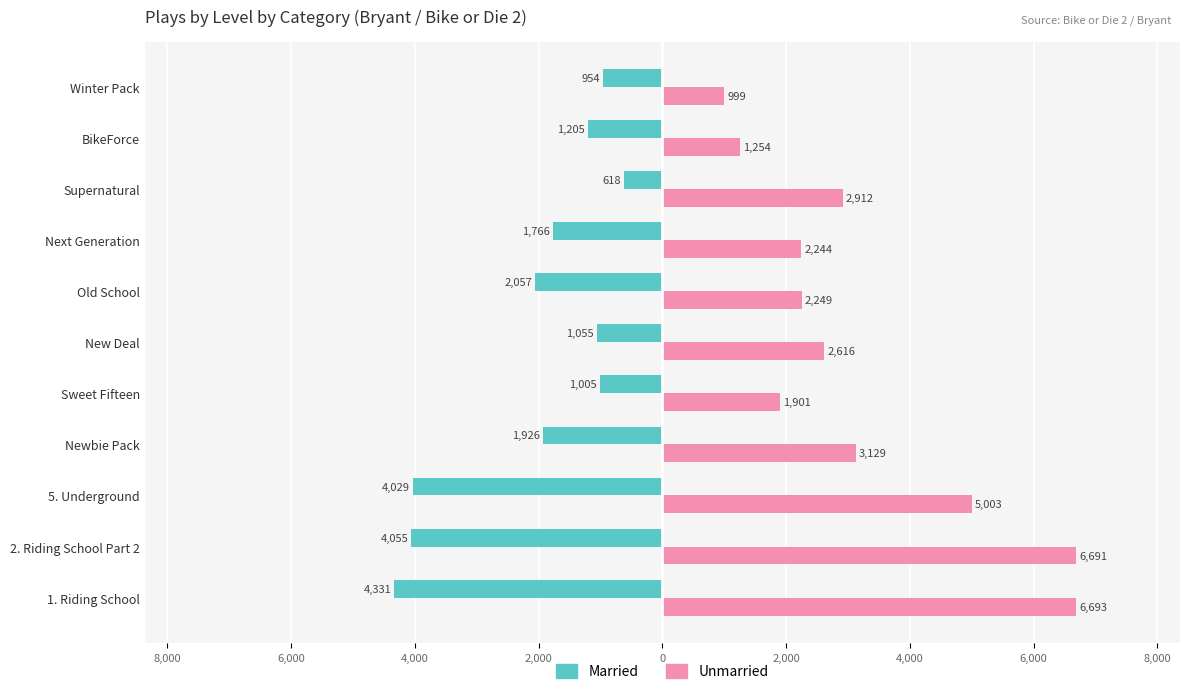

What are all the series names shown in the legend?

Married, Unmarried